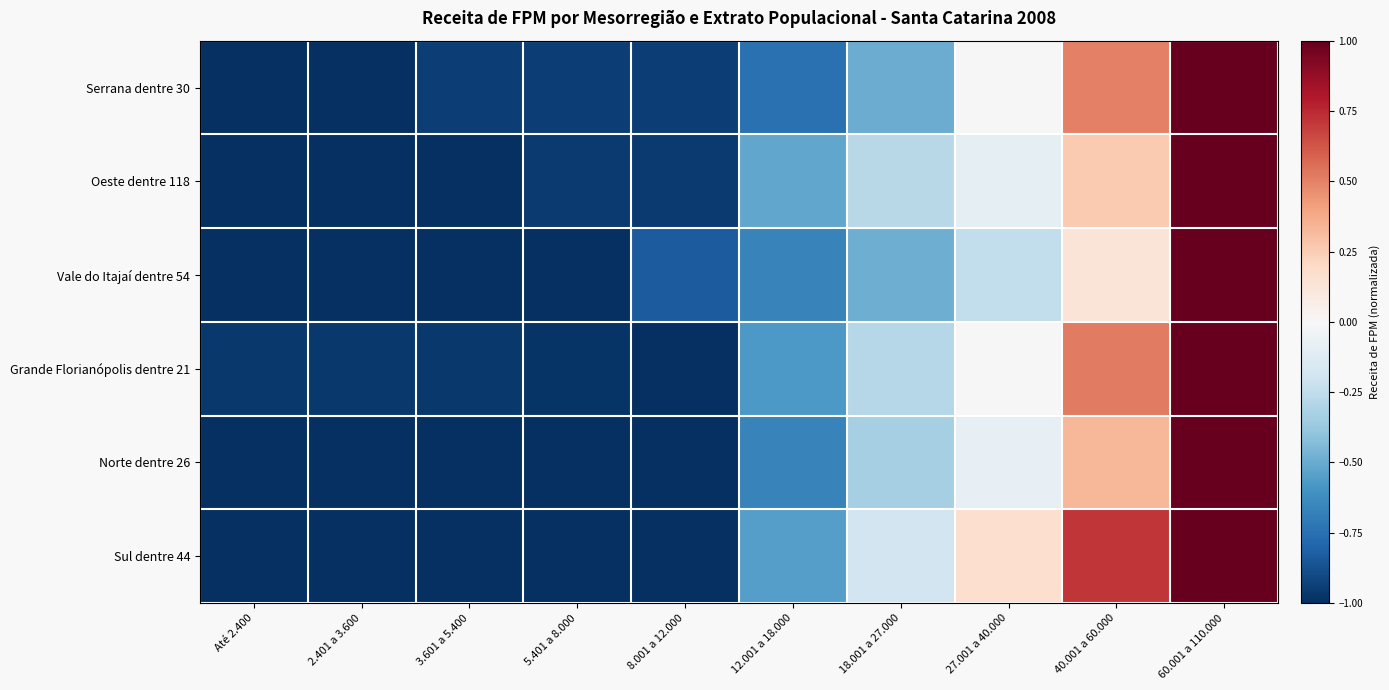

What is the difference between the highest and lowest values at 3.601 a 5.400?

0.1